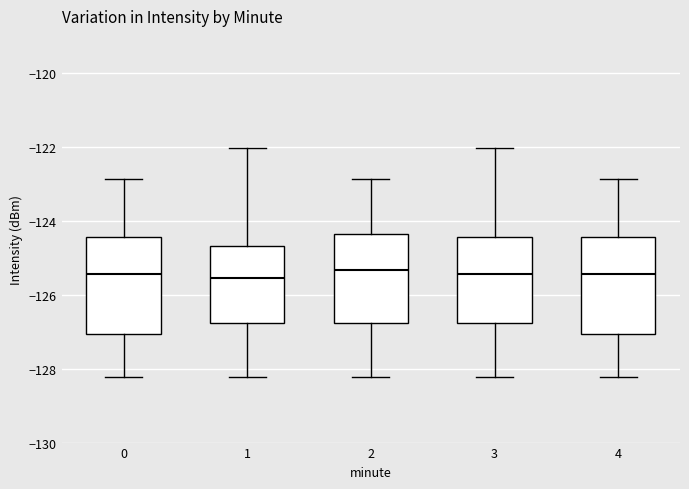

Reading left to right, transcribe this box plot: for each box, give where its median line is, the range the box spans, and where its two whiskers end, as read against the y-axis. The values are not printed on the chart, so give them approximately, as read against the axis.

0: median -125.4, box -127.0 to -124.4, whiskers -128.2 to -122.8
1: median -125.6, box -126.8 to -124.6, whiskers -128.2 to -122.0
2: median -125.4, box -126.8 to -124.4, whiskers -128.2 to -122.8
3: median -125.4, box -126.8 to -124.4, whiskers -128.2 to -122.0
4: median -125.4, box -127.0 to -124.4, whiskers -128.2 to -122.8